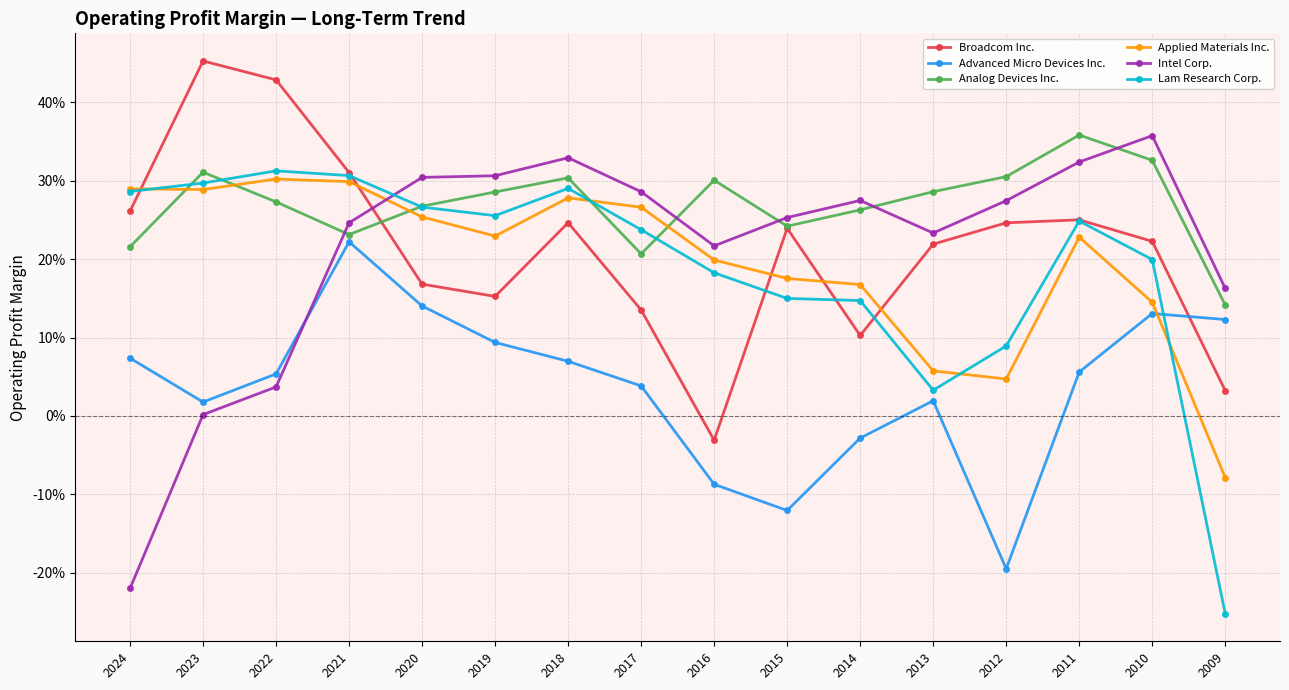

What is the spread (max minus min) of values at 2011?

0.3